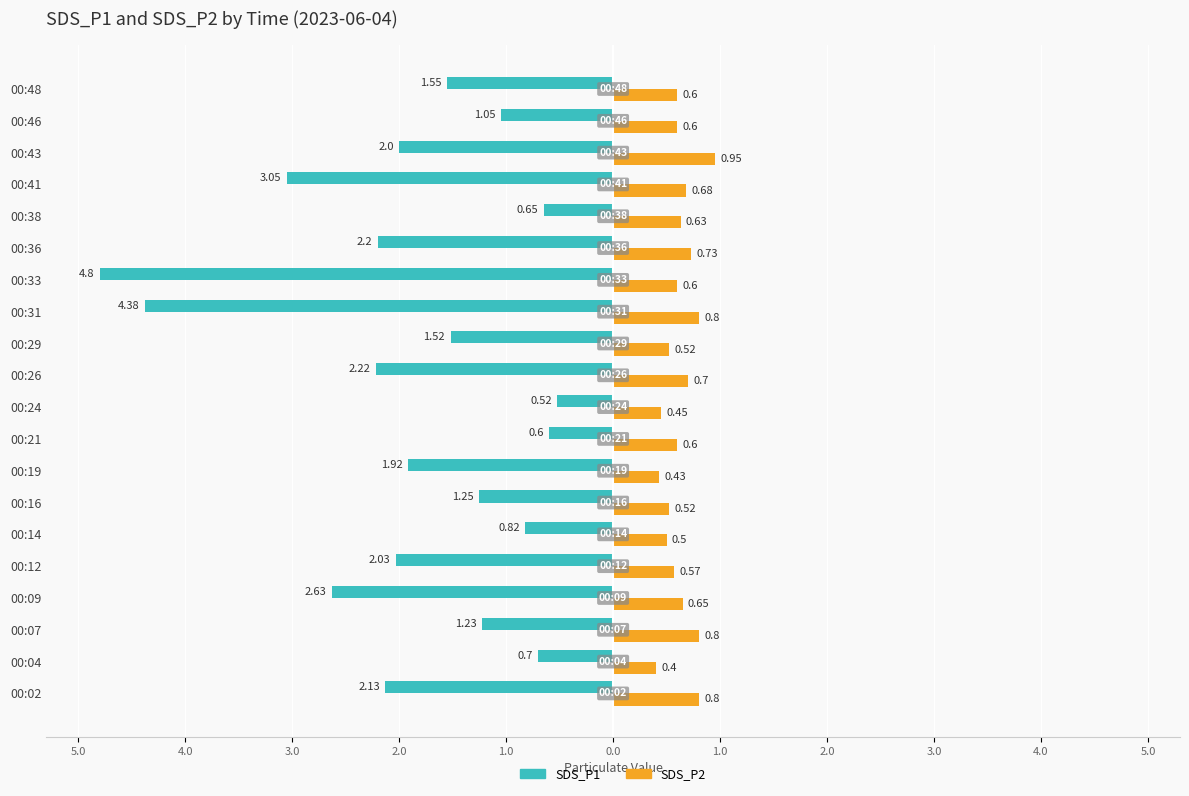

What are all the series names shown in the legend?

SDS_P1, SDS_P2